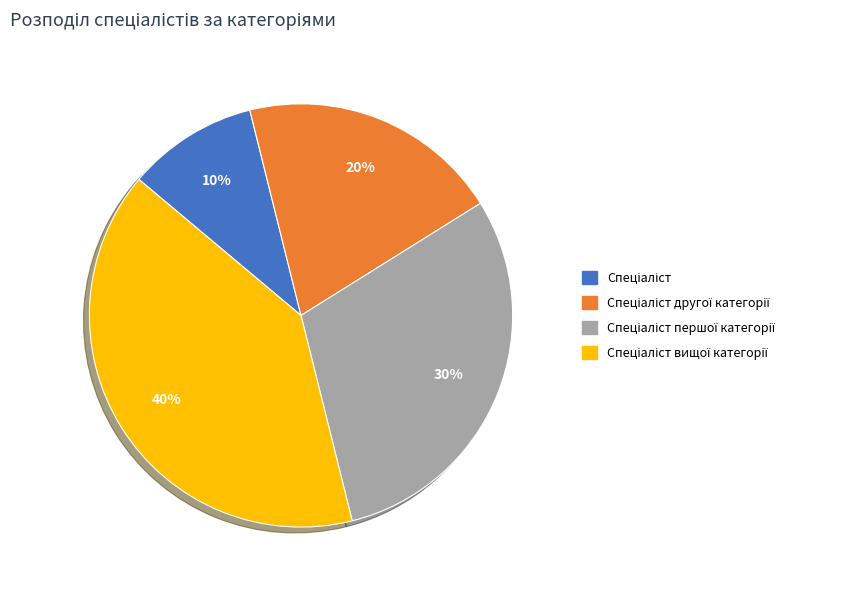

Is there a majority slice in this chart?

No